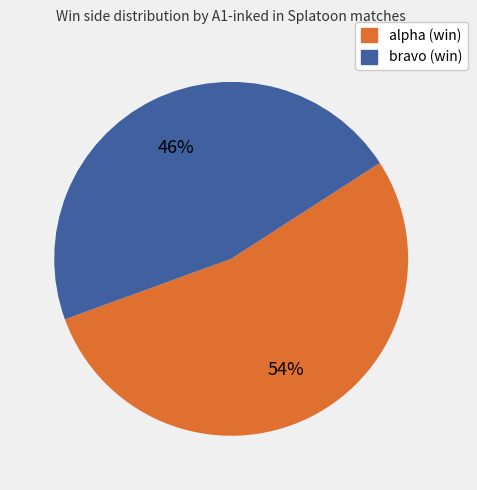

How many slices are in this pie chart?

2